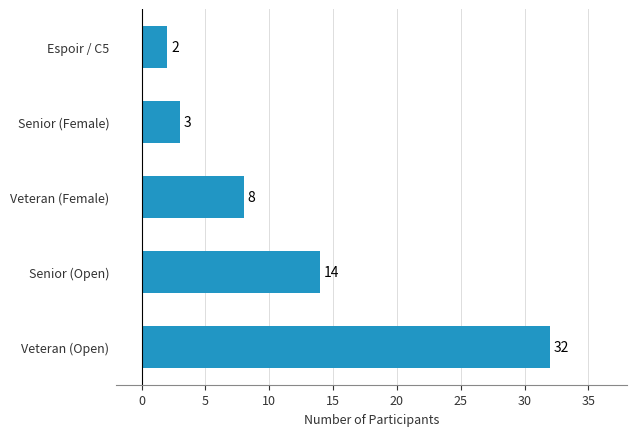

Does the chart contain any negative values?

No